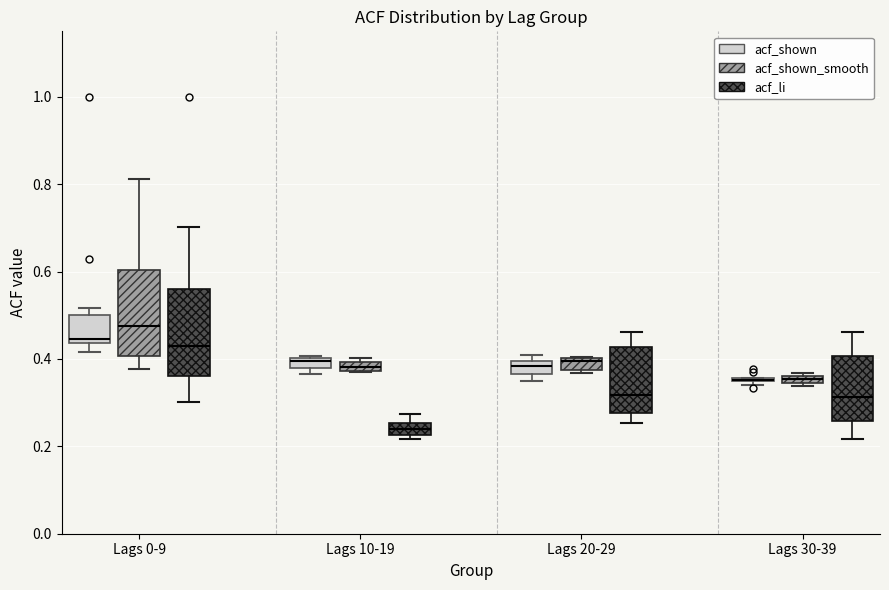

Where is the upper edge of the box for Lags 30-39 (acf_shown) on the y-axis? The values are not printed on the chart, so give them approximately, as read against the axis.

0.36